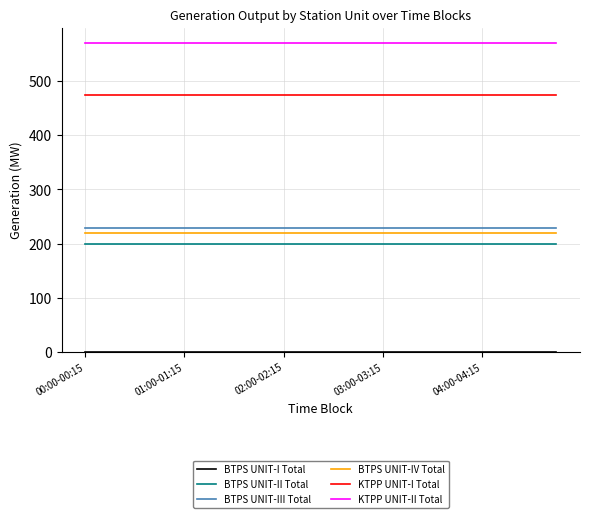

What is the highest value of the KTPP UNIT-I Total series?

475